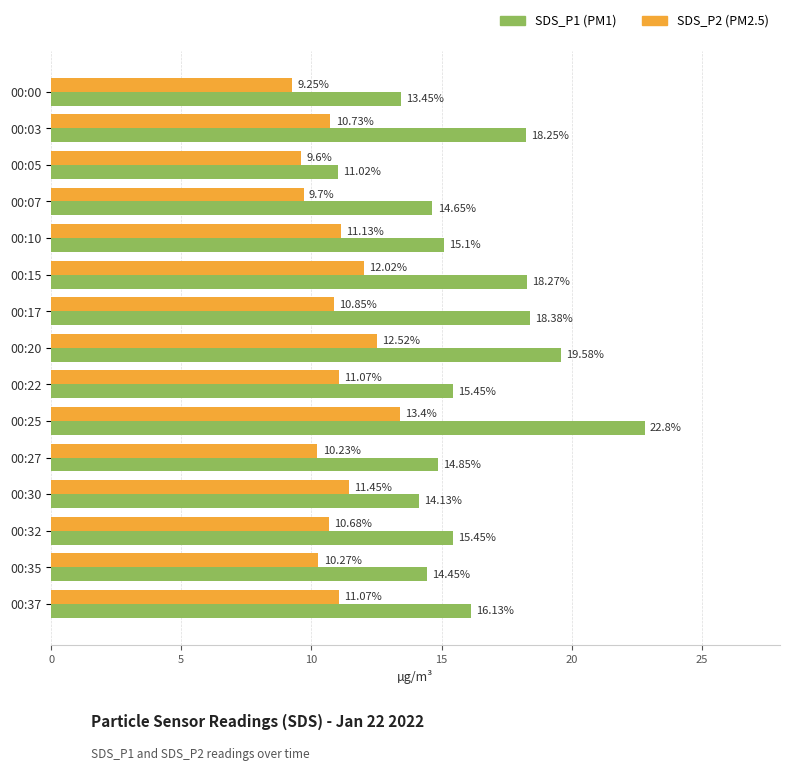

What is the spread (max minus min) of values at 00:20?

7.1